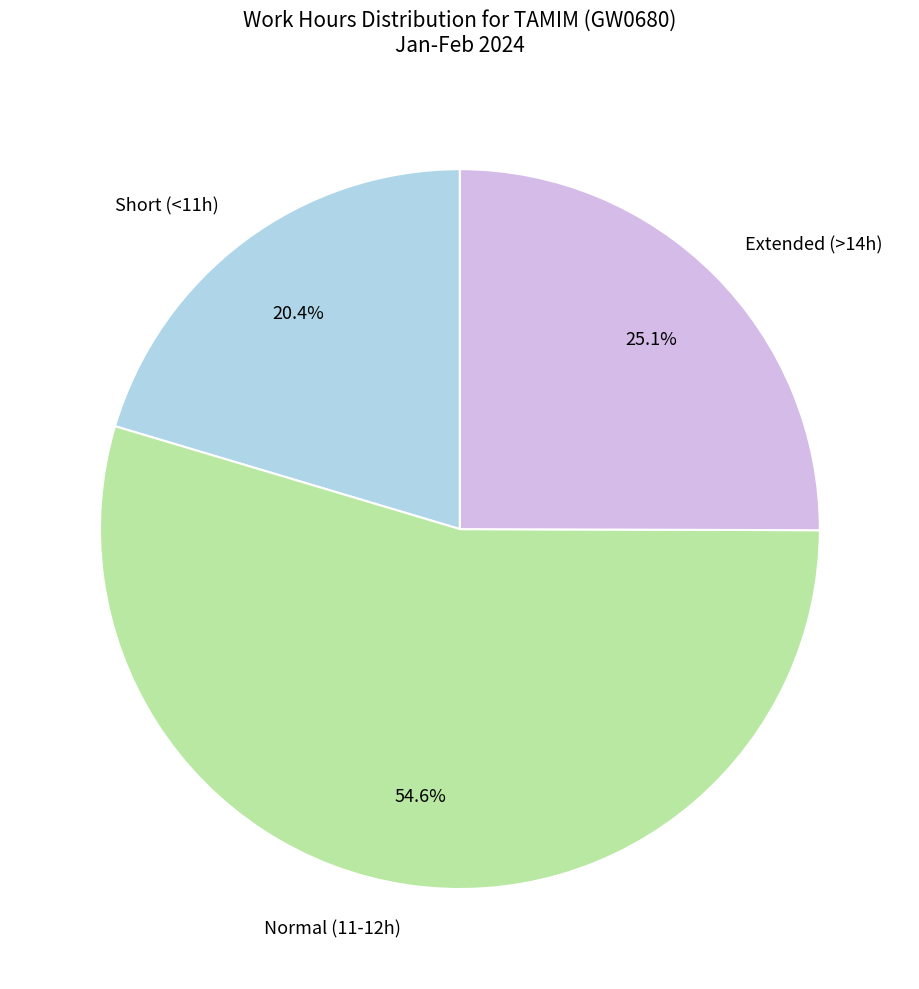

Which slice is the smallest?

Short (<11h)